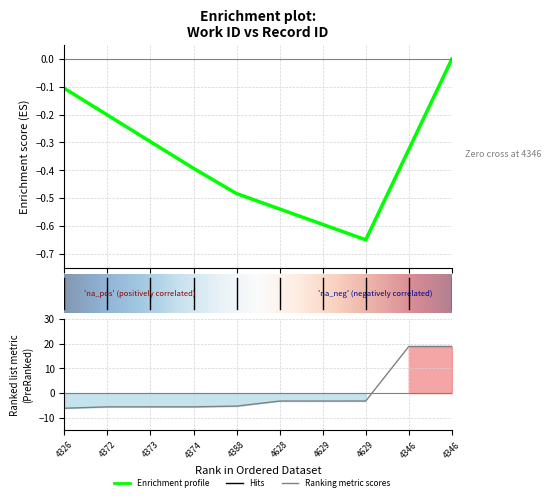

Which label corresponds to the smallest value in the chart?

4326